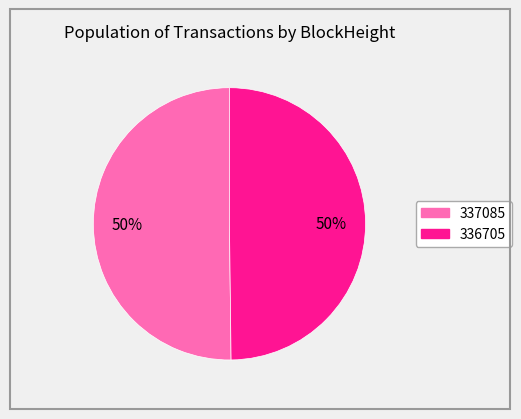

To the nearest percent, what is the average slice percentage?

50%